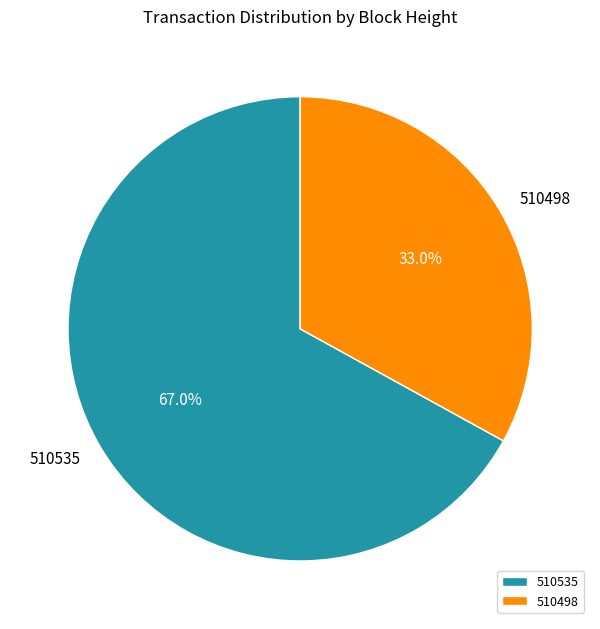

Which slice is the smallest?

510498